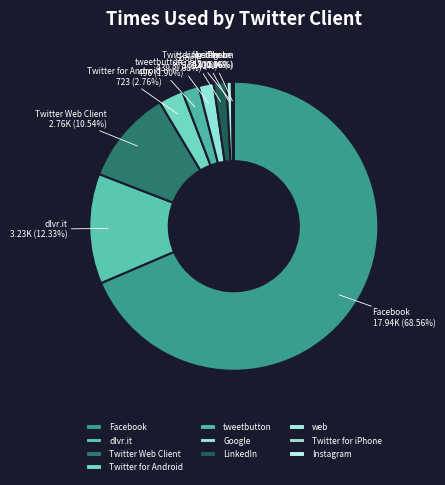

What percentage is the web slice, to the nearest percent?

1%